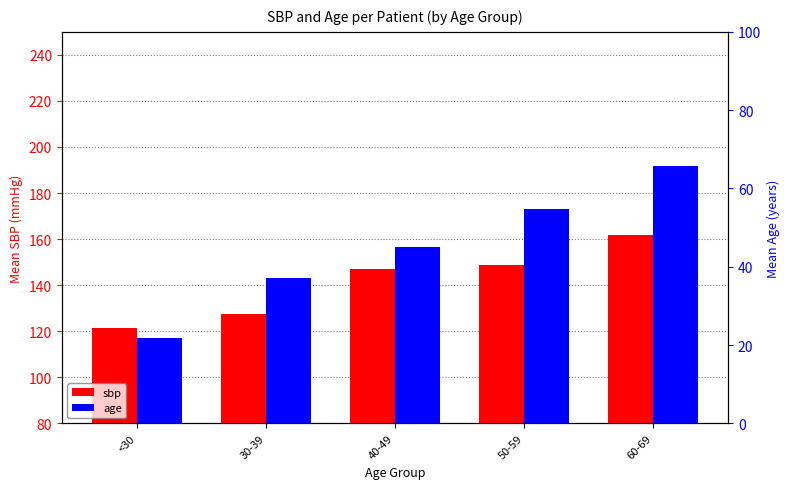

Where is sbp nearest to the value 141?

40-49